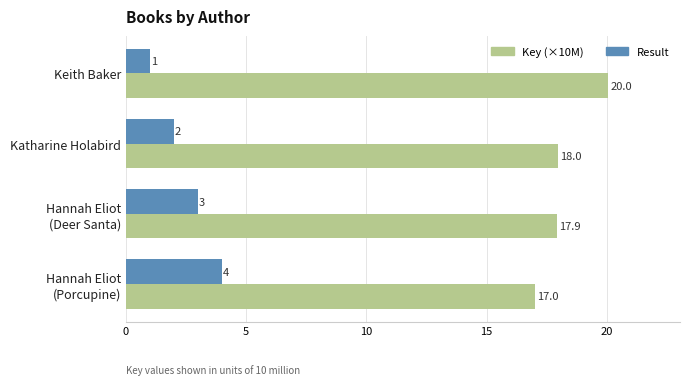

What is the maximum value shown in the chart?

20.0